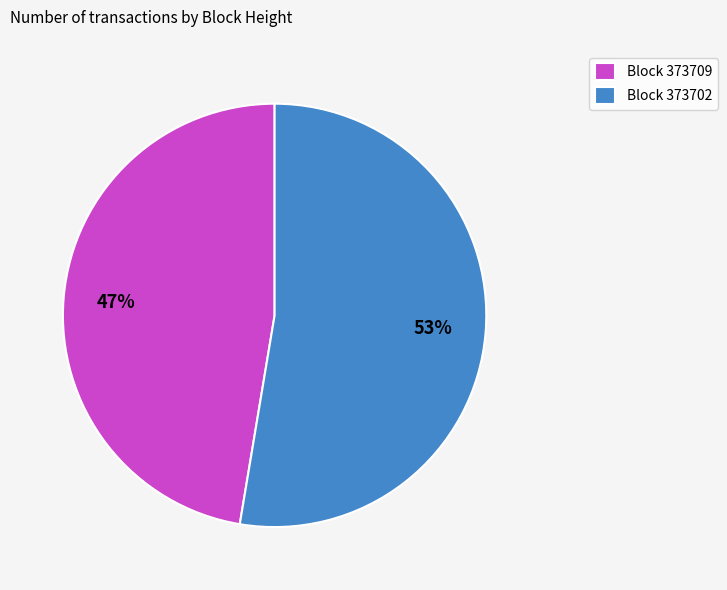

What percentage is the Block 373702 slice, to the nearest percent?

53%